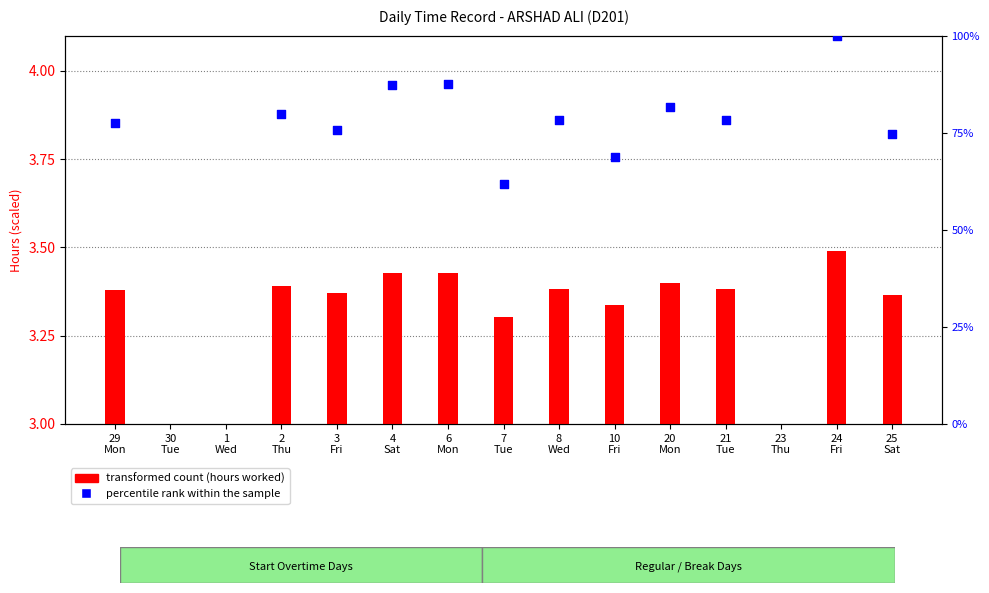

At how many categories does at least one series exceed 72?

10